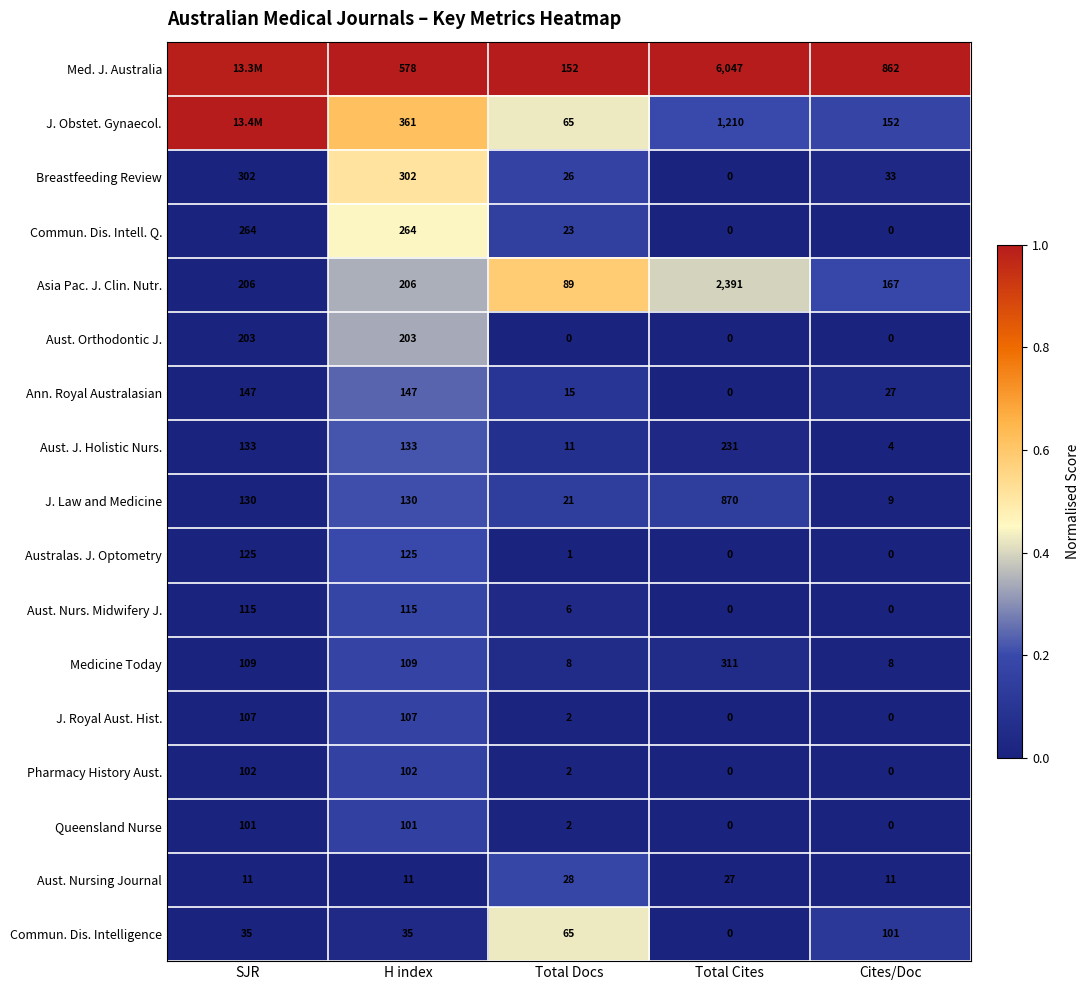

At which label is Breastfeeding Review closest to 151?

Cites/Doc